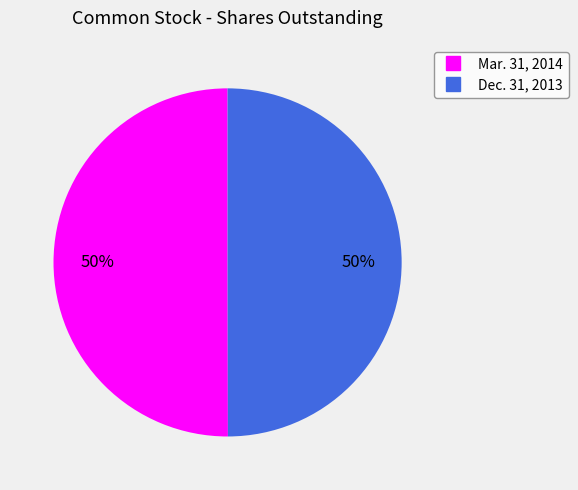

What is the ratio of the value at Dec. 31, 2013 to the value at Mar. 31, 2014?

1.0